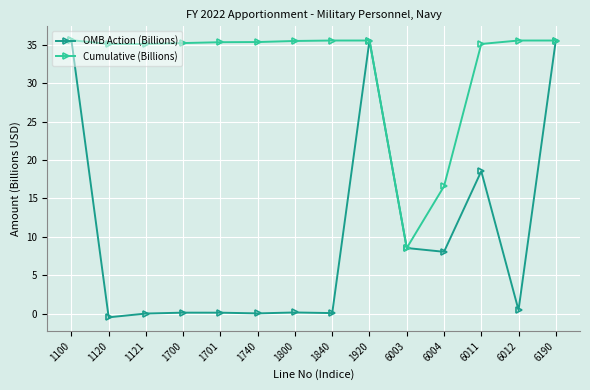

How many distinct data groups are displayed?

2